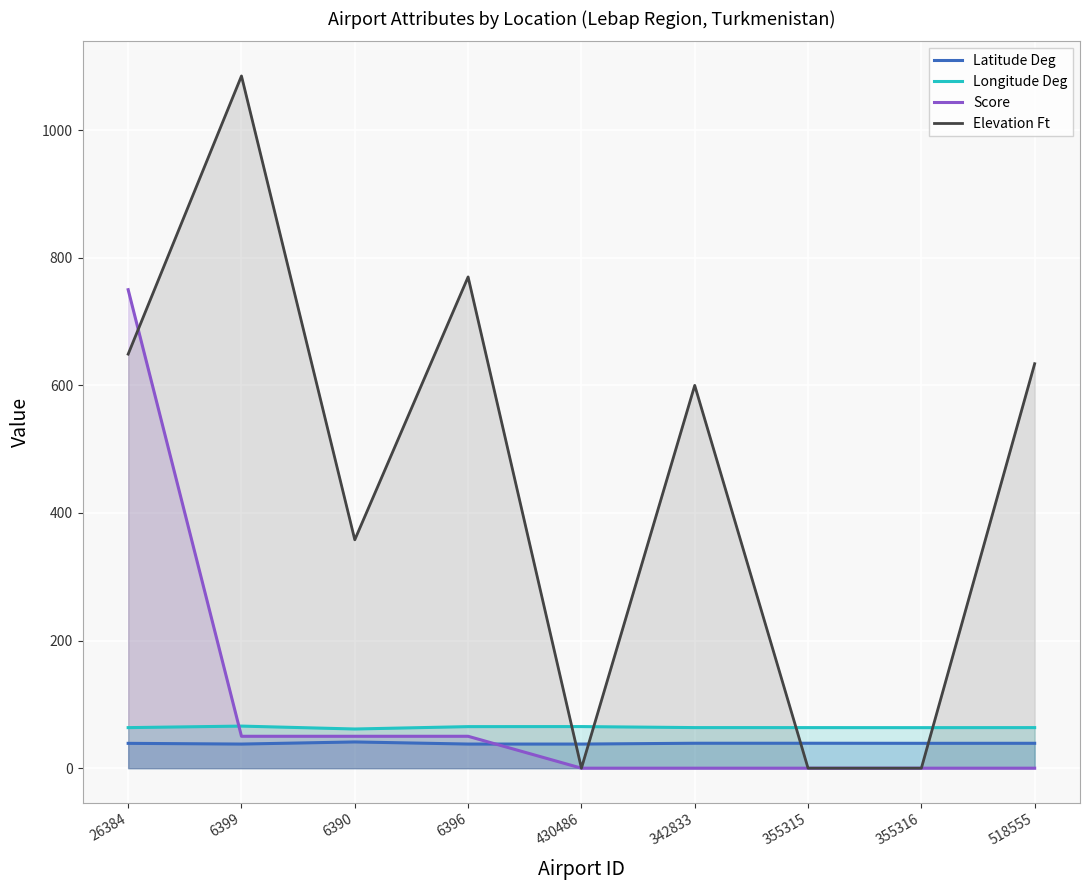

What are all the series names shown in the legend?

Latitude Deg, Longitude Deg, Score, Elevation Ft